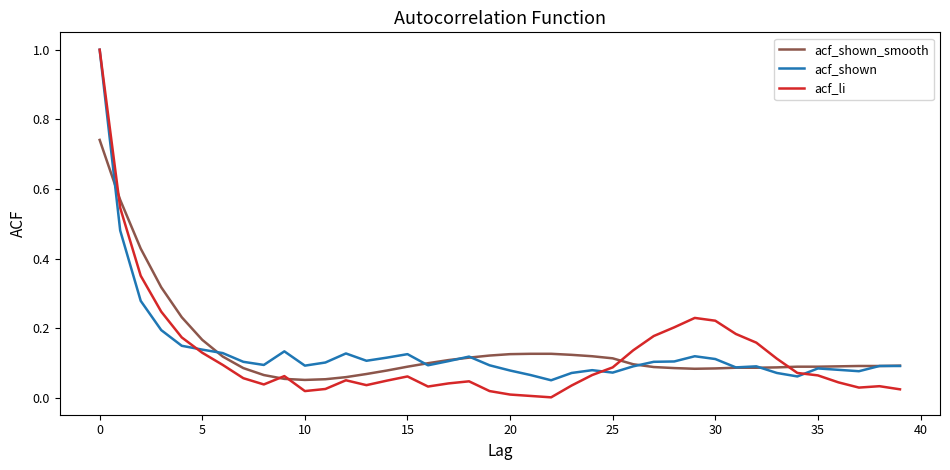

Which series has the widest spread of values?

acf_li